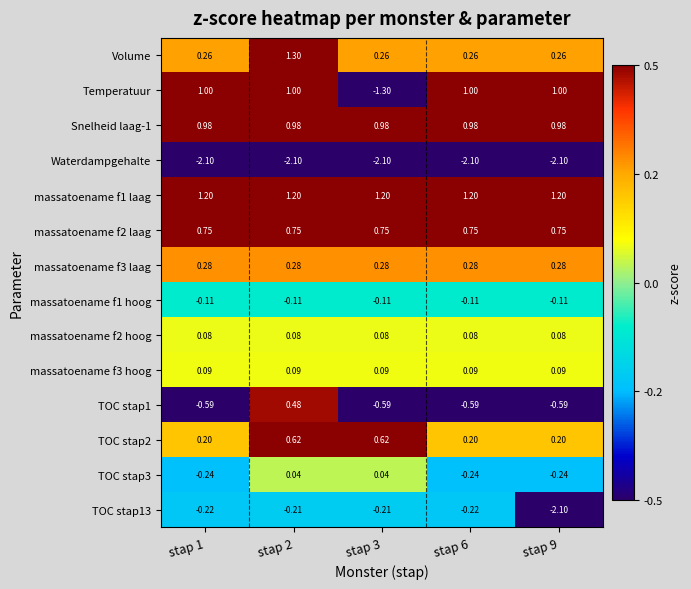

What is the total value across all series at stap 9?

-0.3